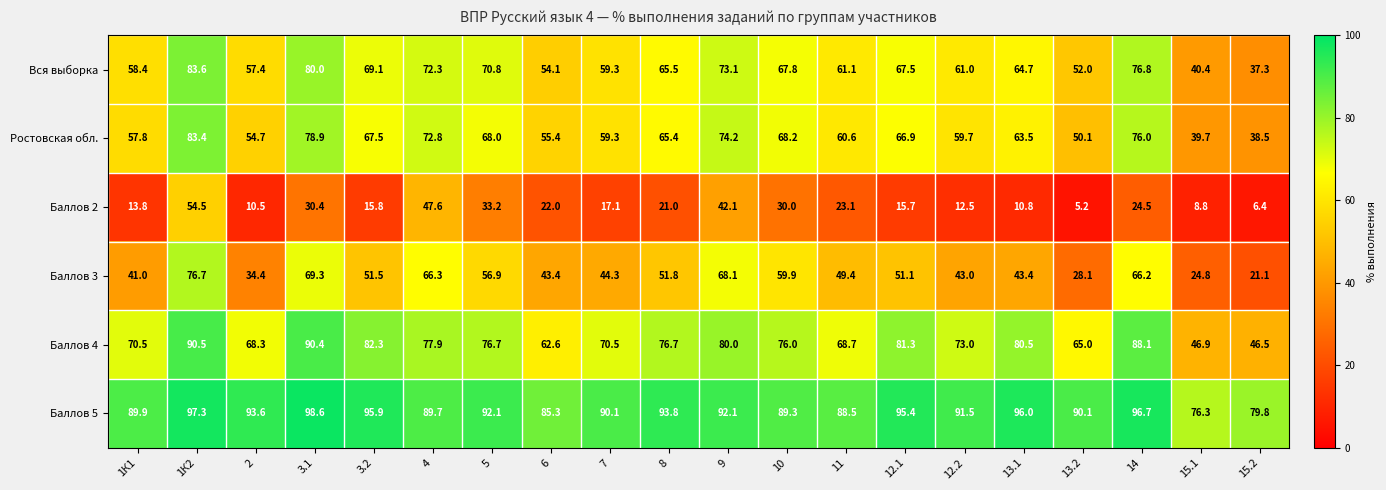

At how many categories does at least one series exceed 66?

20